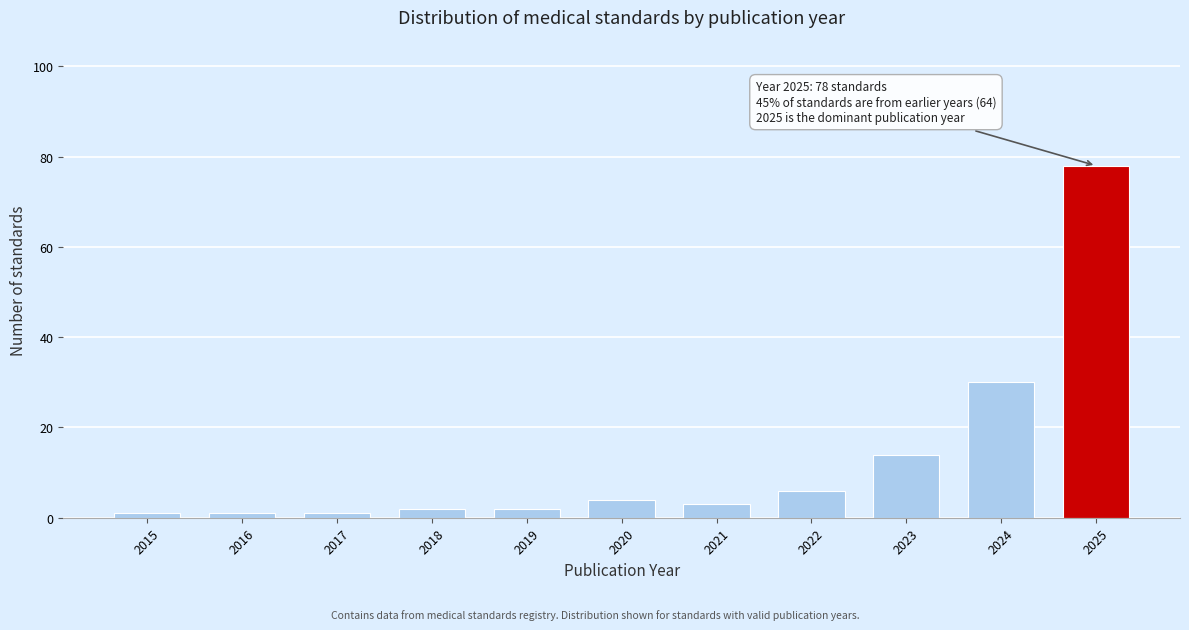

Reading right to left, transcribe all the data shown in this chart.

2025=78	2024=30	2023=14	2022=6	2021=3	2020=4	2019=2	2018=2	2017=1	2016=1	2015=1